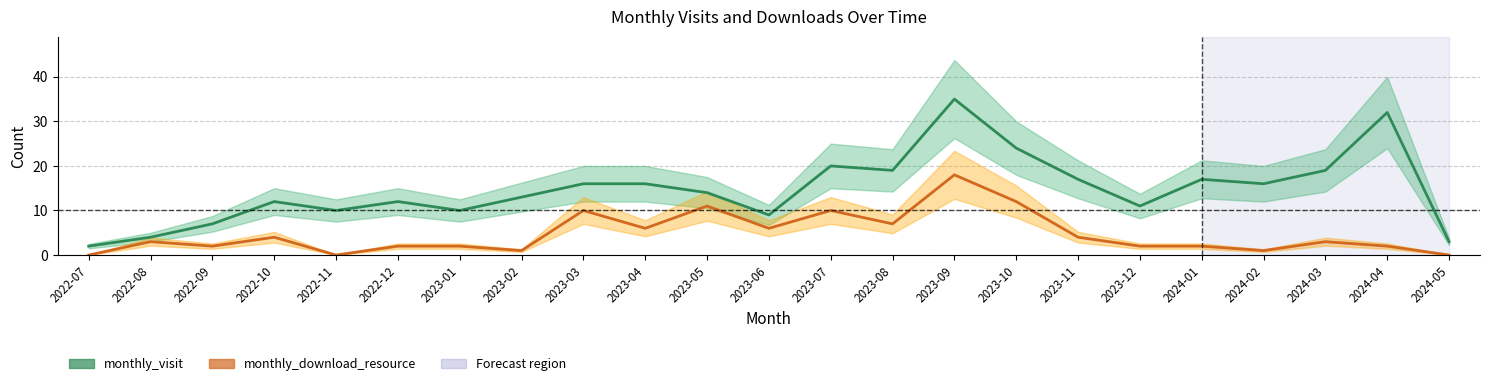

Reading left to right, what are all the values shown in this chart?

monthly_visit: 2022-07=2	2022-08=4	2022-09=7	2022-10=12	2022-11=10	2022-12=12	2023-01=10	2023-02=13	2023-03=16	2023-04=16	2023-05=14	2023-06=9	2023-07=20	2023-08=19	2023-09=35	2023-10=24	2023-11=17	2023-12=11	2024-01=17	2024-02=16	2024-03=19	2024-04=32	2024-05=3
monthly_download_resource: 2022-07=0	2022-08=3	2022-09=2	2022-10=4	2022-11=0	2022-12=2	2023-01=2	2023-02=1	2023-03=10	2023-04=6	2023-05=11	2023-06=6	2023-07=10	2023-08=7	2023-09=18	2023-10=12	2023-11=4	2023-12=2	2024-01=2	2024-02=1	2024-03=3	2024-04=2	2024-05=0